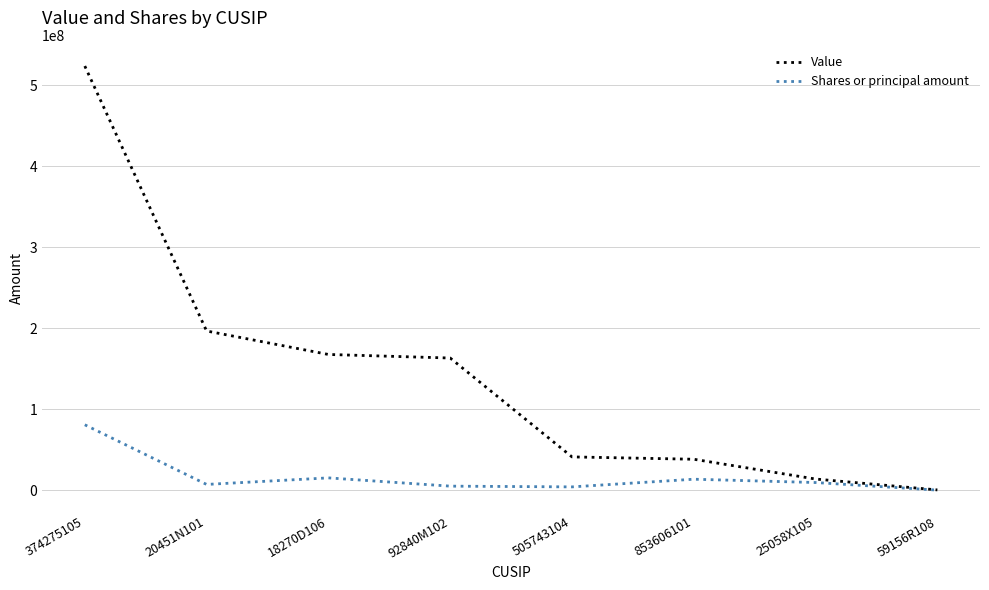

Which category has the lowest value in the Value series?

59156R108